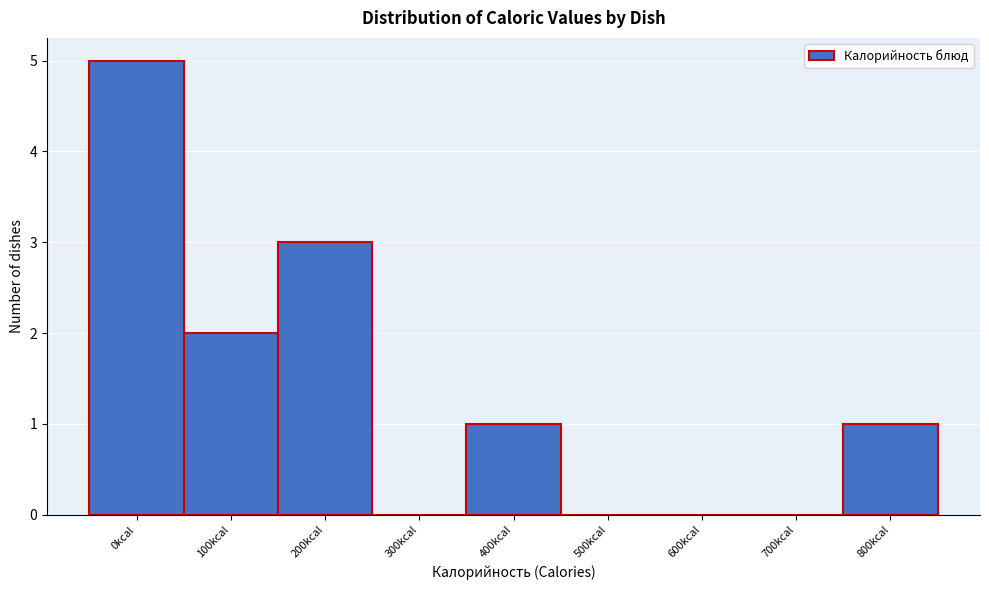

Reading left to right, extract all data points from this chart.

0kcal=5	100kcal=2	200kcal=3	300kcal=0	400kcal=1	500kcal=0	600kcal=0	700kcal=0	800kcal=1